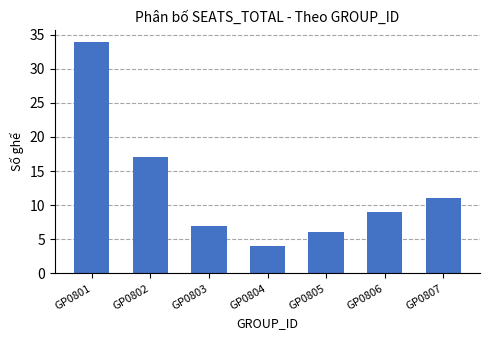

What is the sum of all values?

88